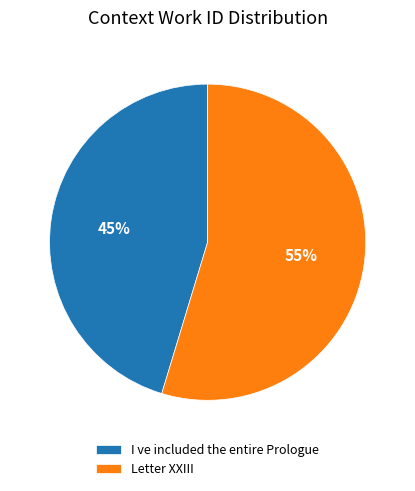

To the nearest percent, what is the average slice percentage?

50%